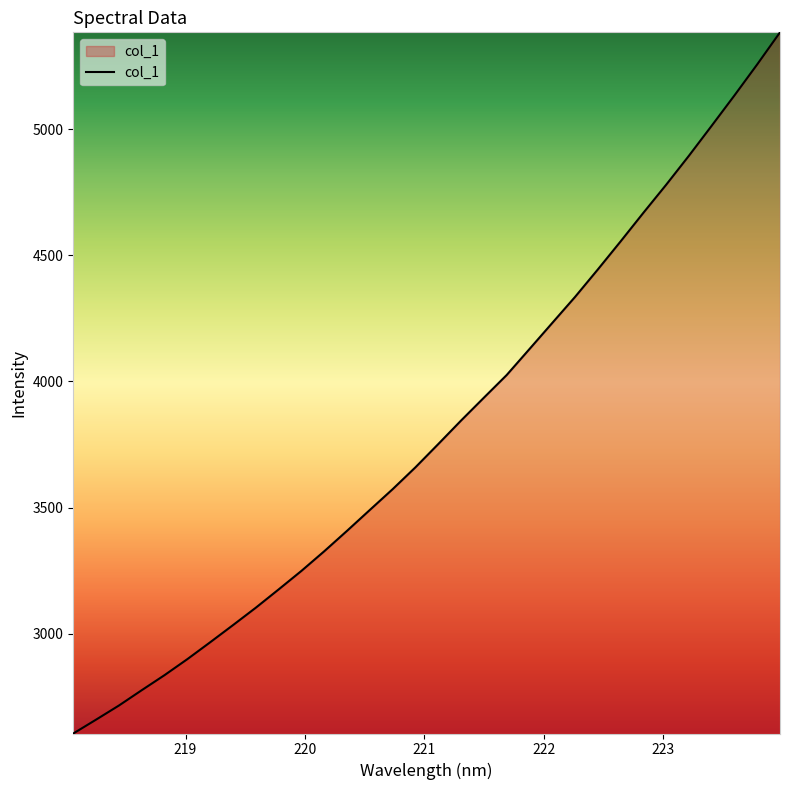

What is the sum of all values?

121858.2